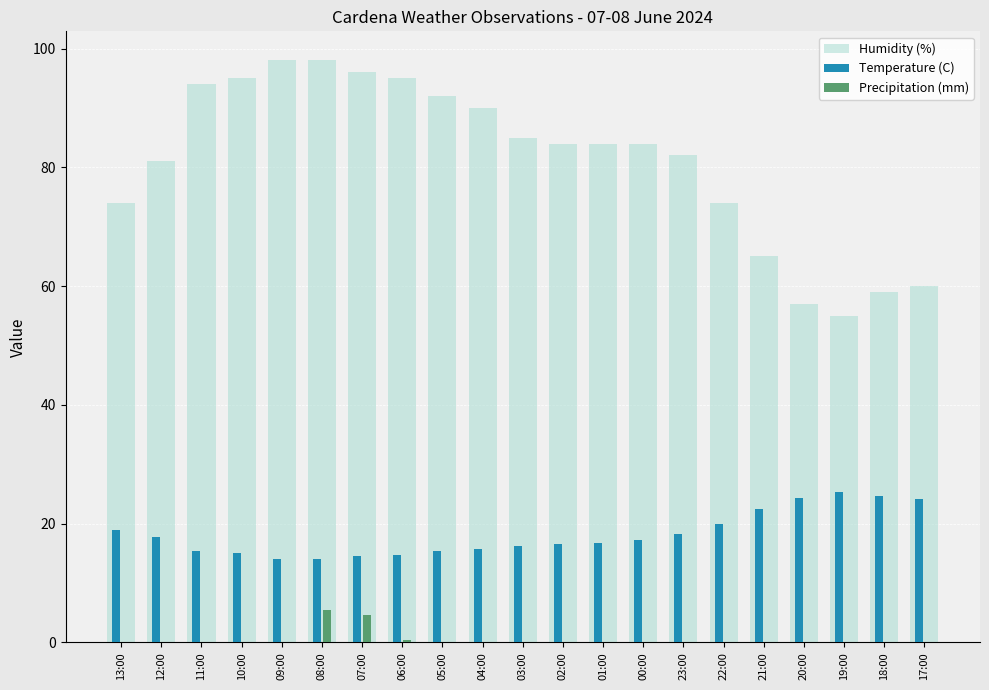

The Precipitation (mm) series shows 0.0 at 20:00. True or false?

True